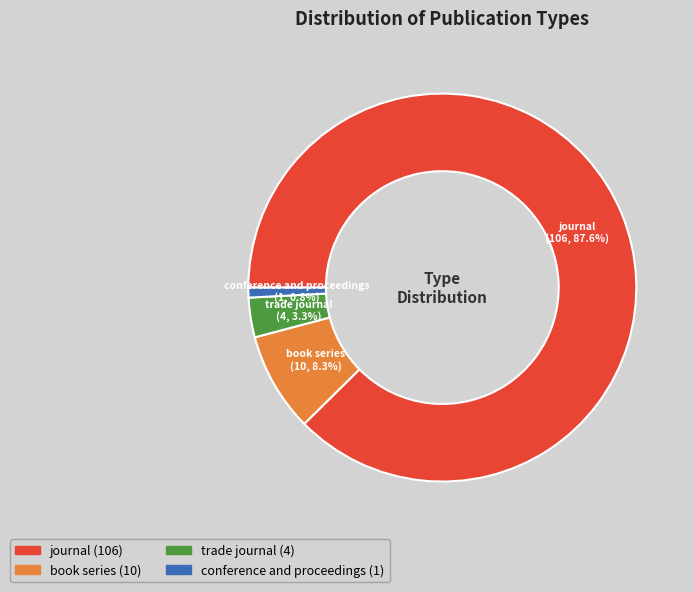

Which slice is the smallest?

conference and proceedings